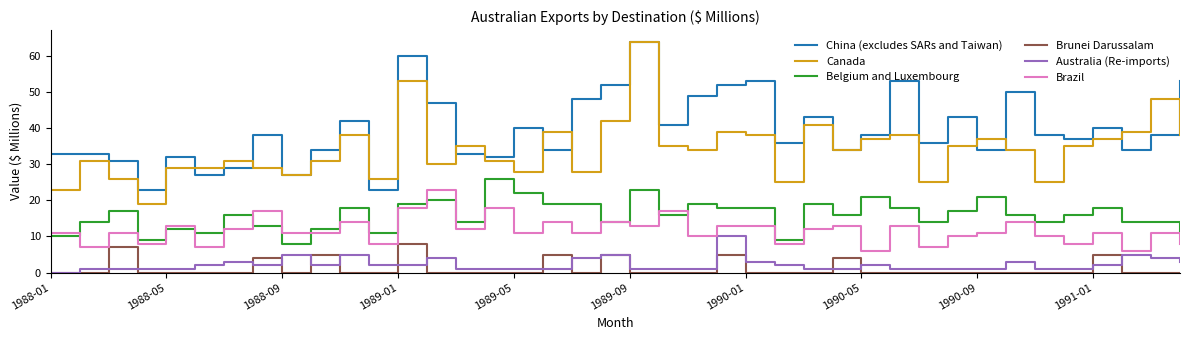

True or false: China (excludes SARs and Taiwan) and Belgium and Luxembourg cross at least once.

False